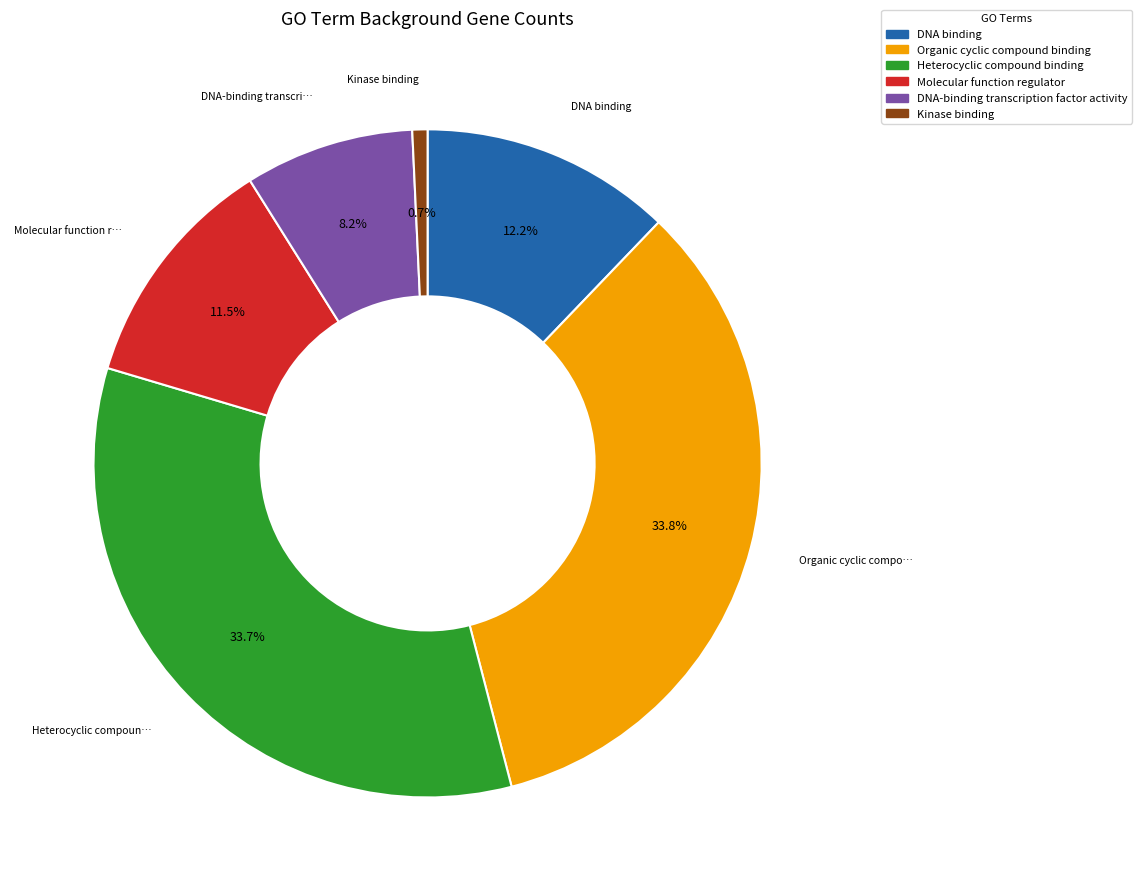

Between DNA binding and Heterocyclic compound binding, which is larger?

Heterocyclic compound binding